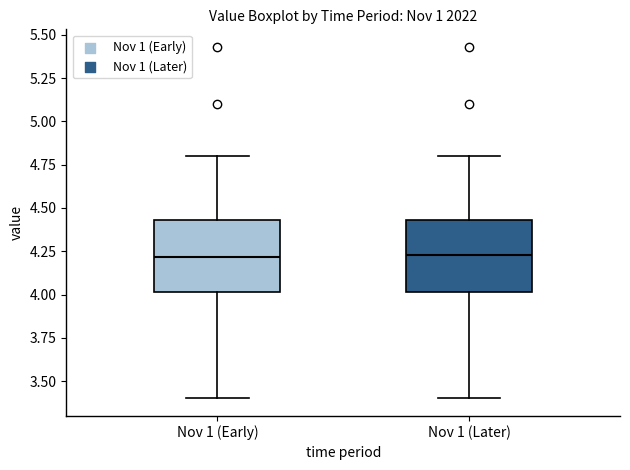

Where does the lower whisker of the box for Nov 1 (Later) end on the y-axis? The values are not printed on the chart, so give them approximately, as read against the axis.

3.40